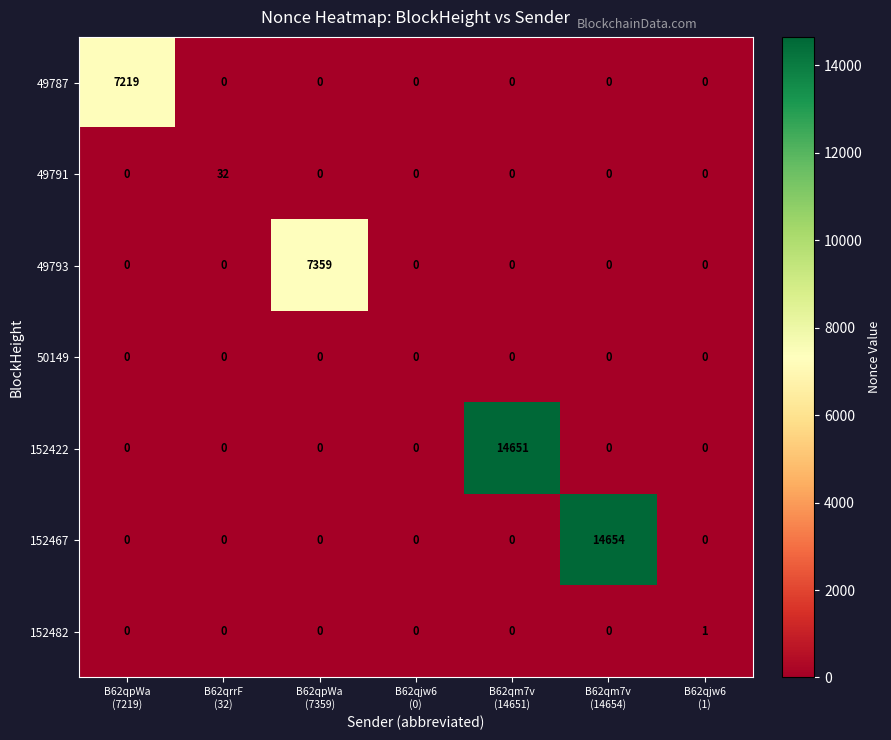

What is the difference between the maximum and minimum values in the 49791 series?

32